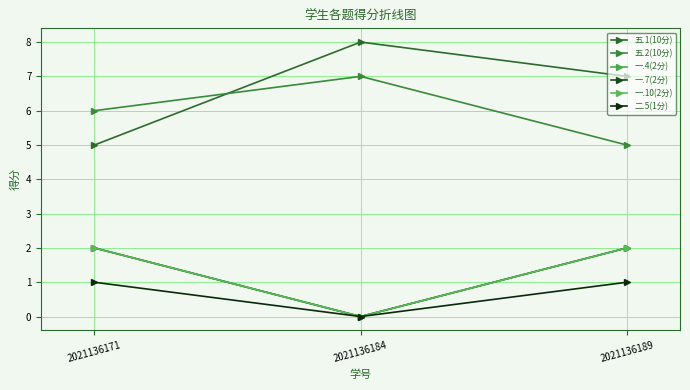

Is this an area chart (filled region under the line)?

No